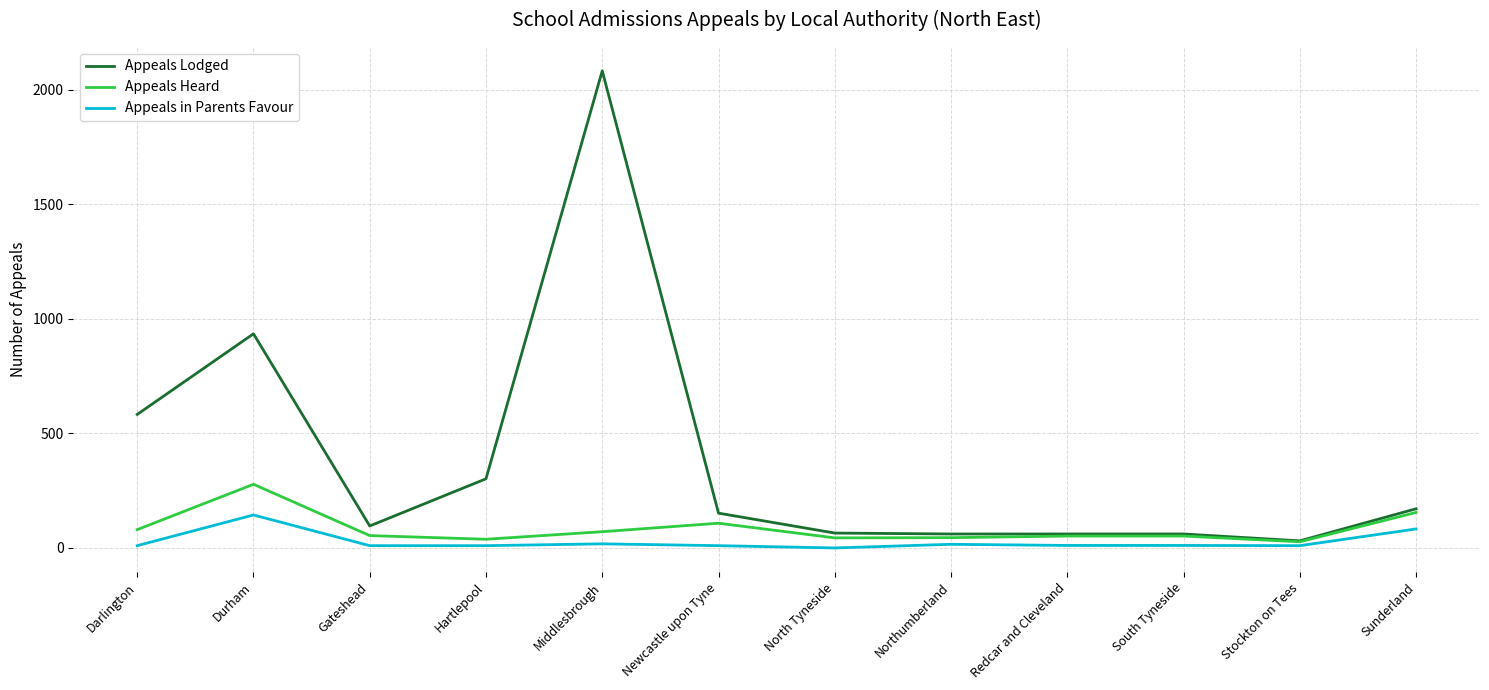

Which category has the highest value across all series?

Middlesbrough